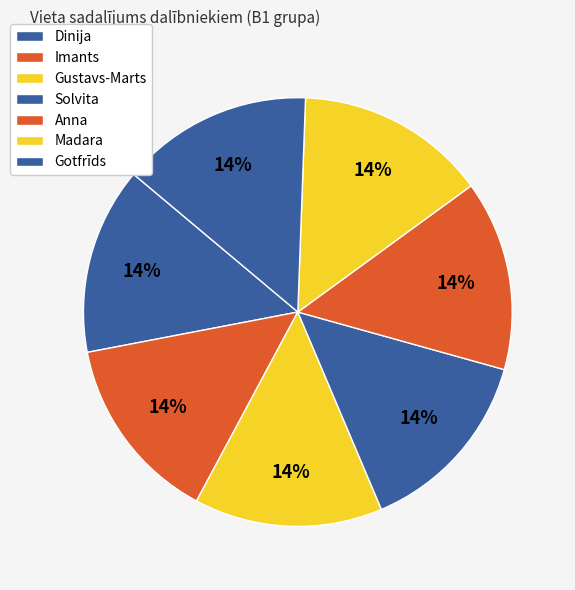

How many slices are in this pie chart?

7